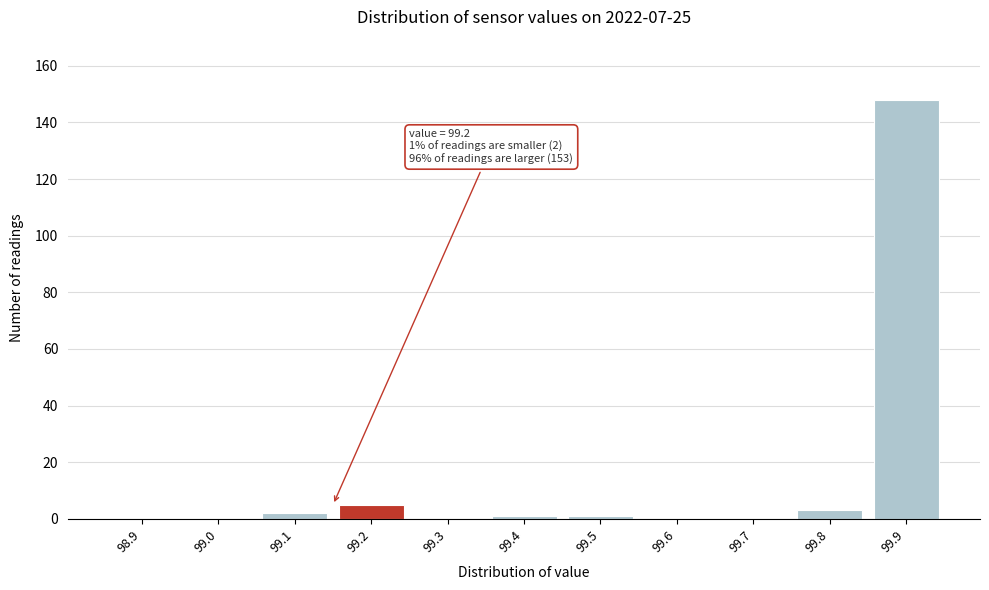

Reading left to right, what are all the values shown in this chart?

98.9=0	99.0=0	99.1=2	99.2=5	99.3=0	99.4=1	99.5=1	99.6=0	99.7=0	99.8=3	99.9=148